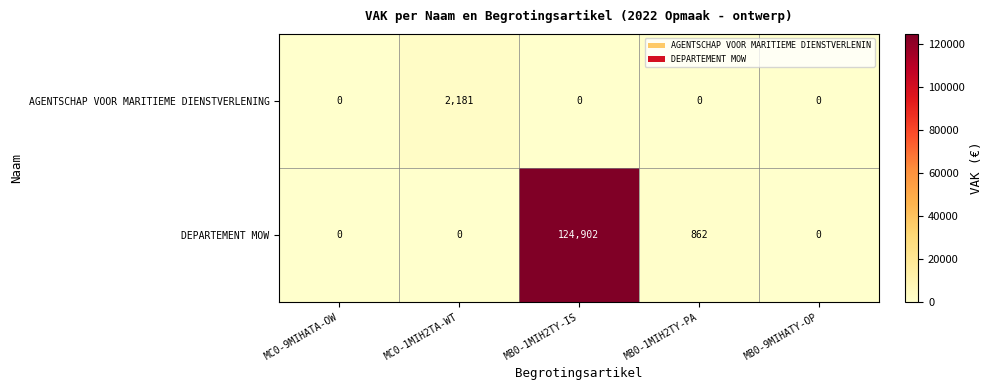

The AGENTSCHAP VOOR MARITIEME DIENSTVERLENING series shows 0 at MB0-1MIH2TY-IS. True or false?

True